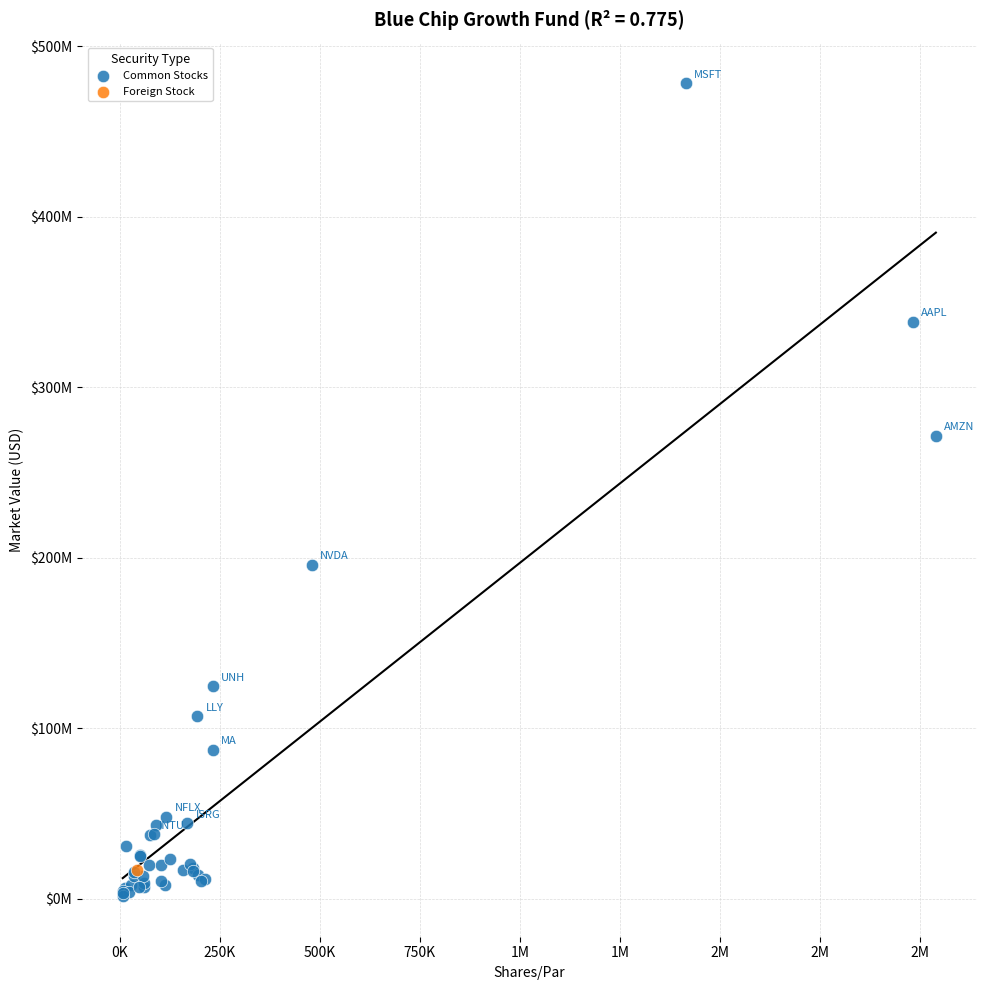

What are all the series names shown in the legend?

Common Stocks, Foreign Stock